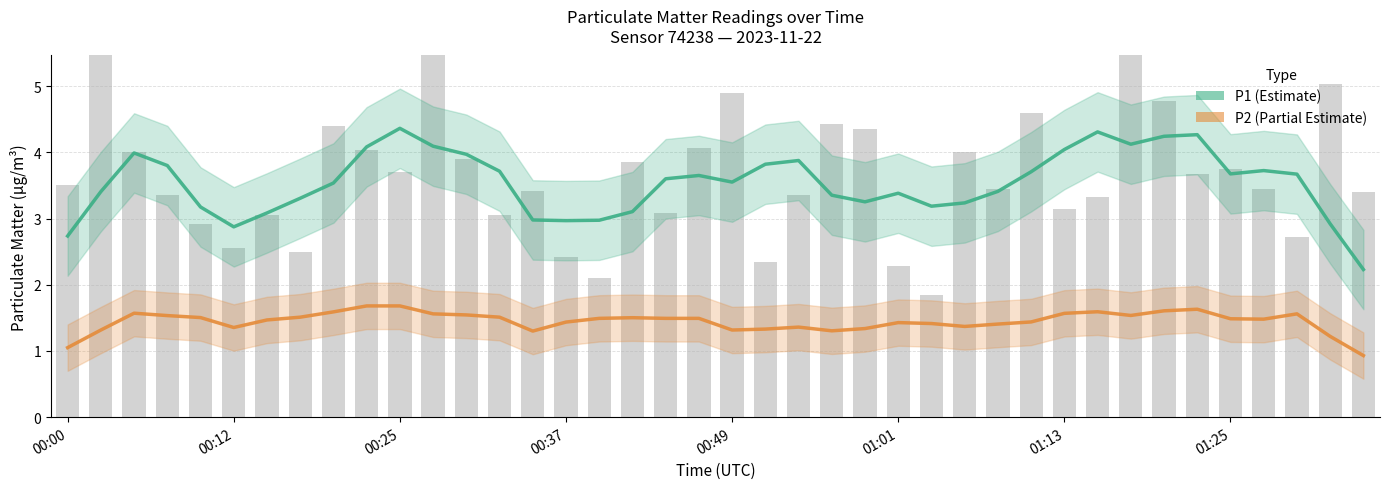

What position from the right is 27?

13